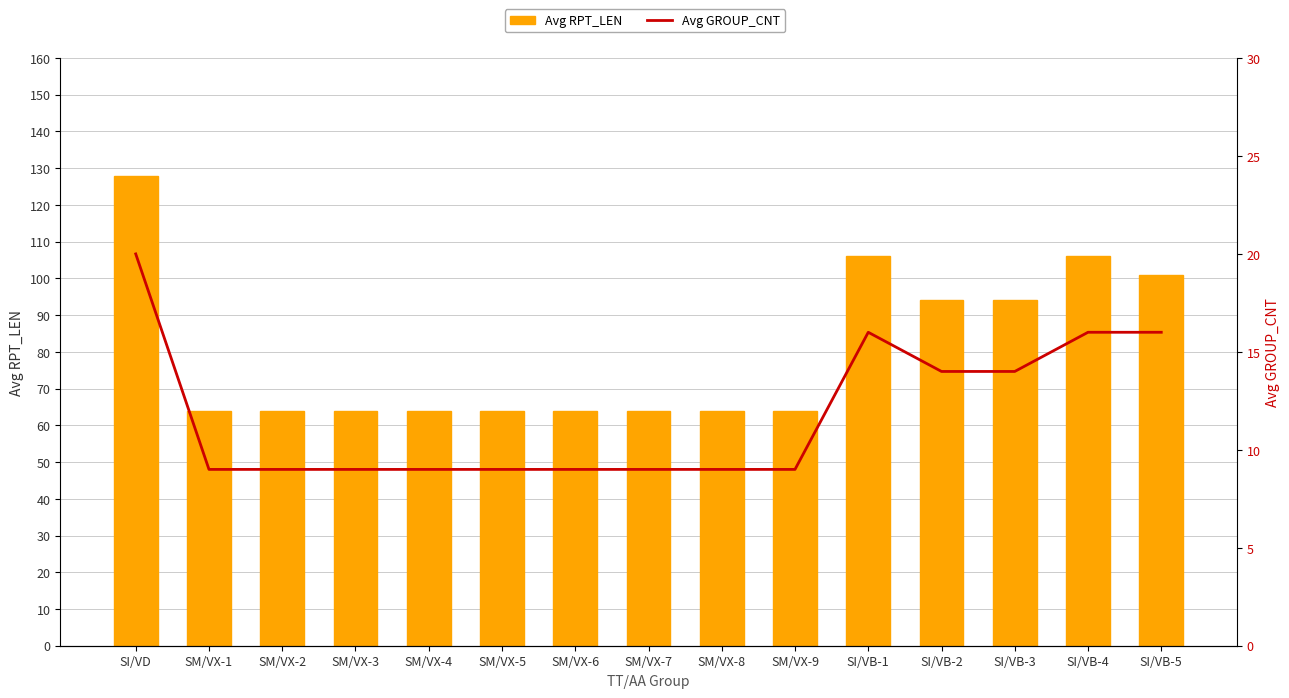

What is the spread (max minus min) of values at SI/VB-5?

85